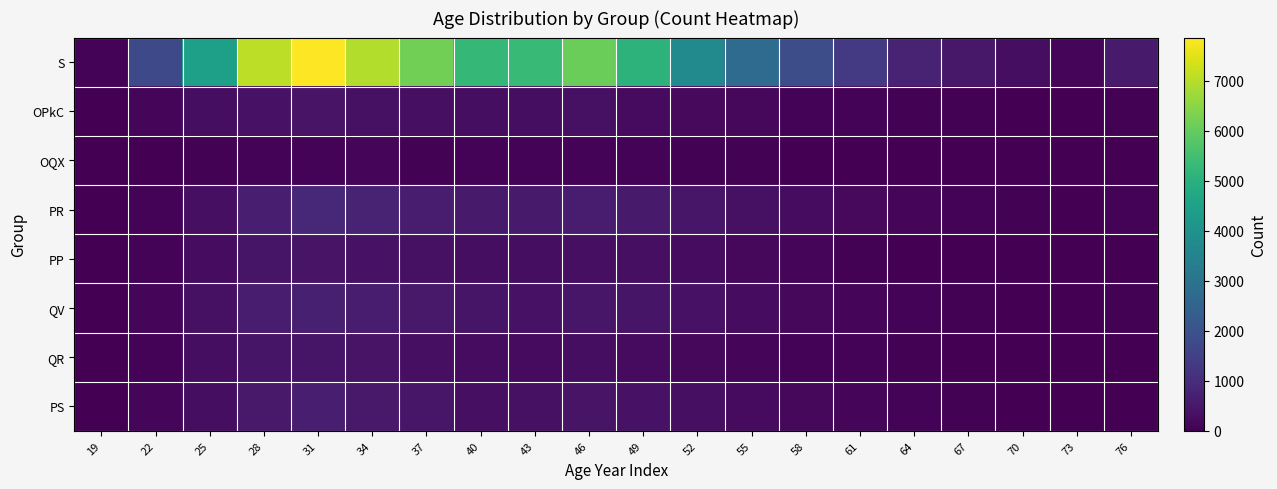

How many distinct data groups are displayed?

8